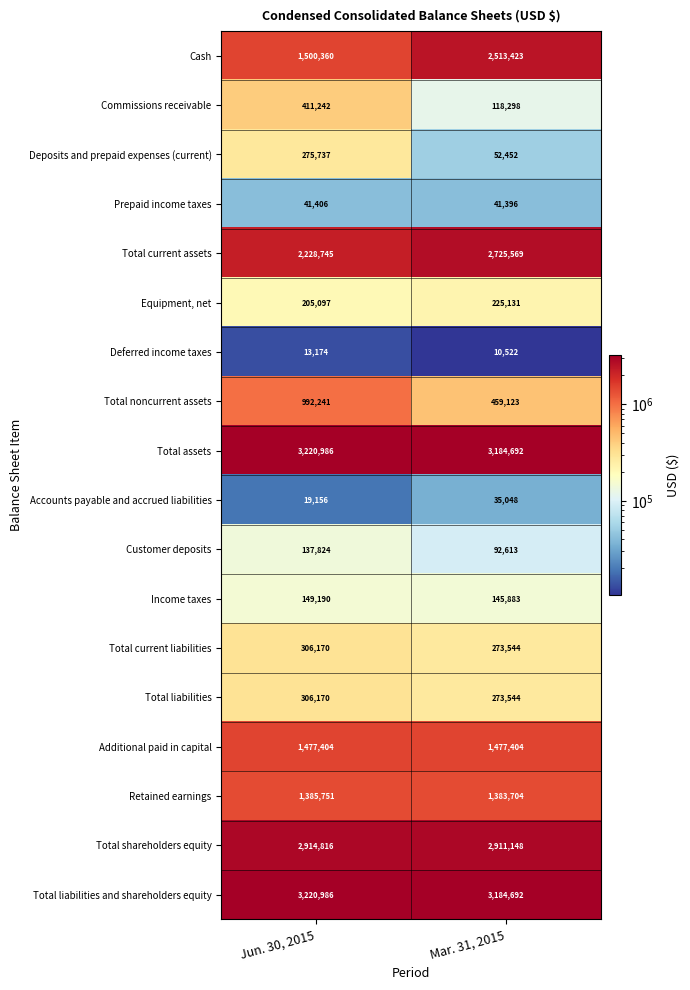

The Total noncurrent assets series shows 992241 at Jun. 30, 2015. True or false?

True